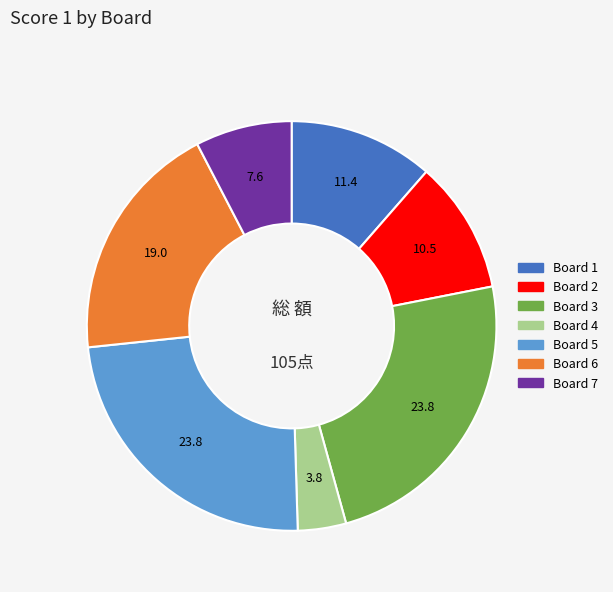

What is the smallest slice in the pie chart?

Board 4